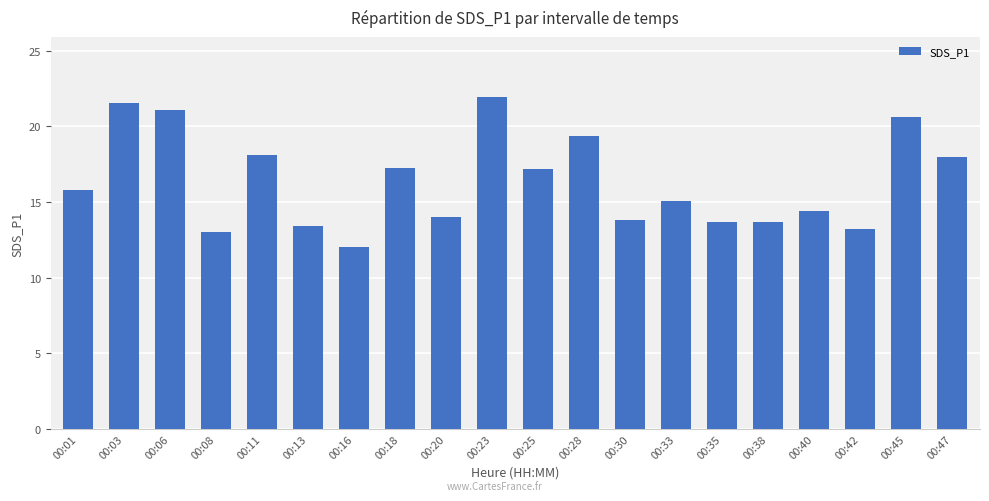

What is the average value?

16.4